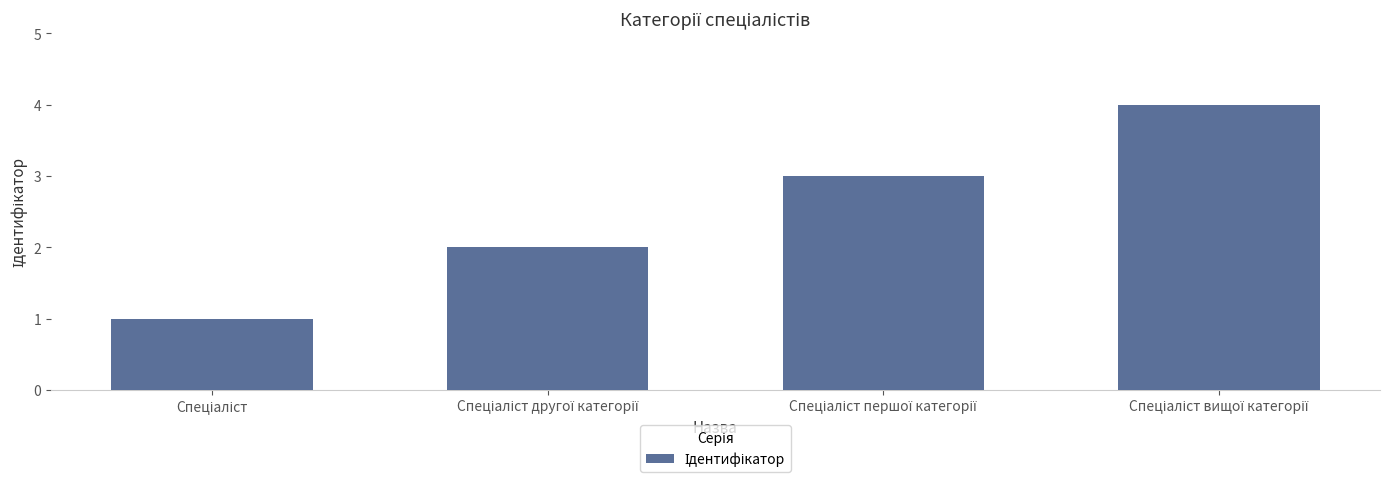

What is the difference between the maximum and minimum values?

3